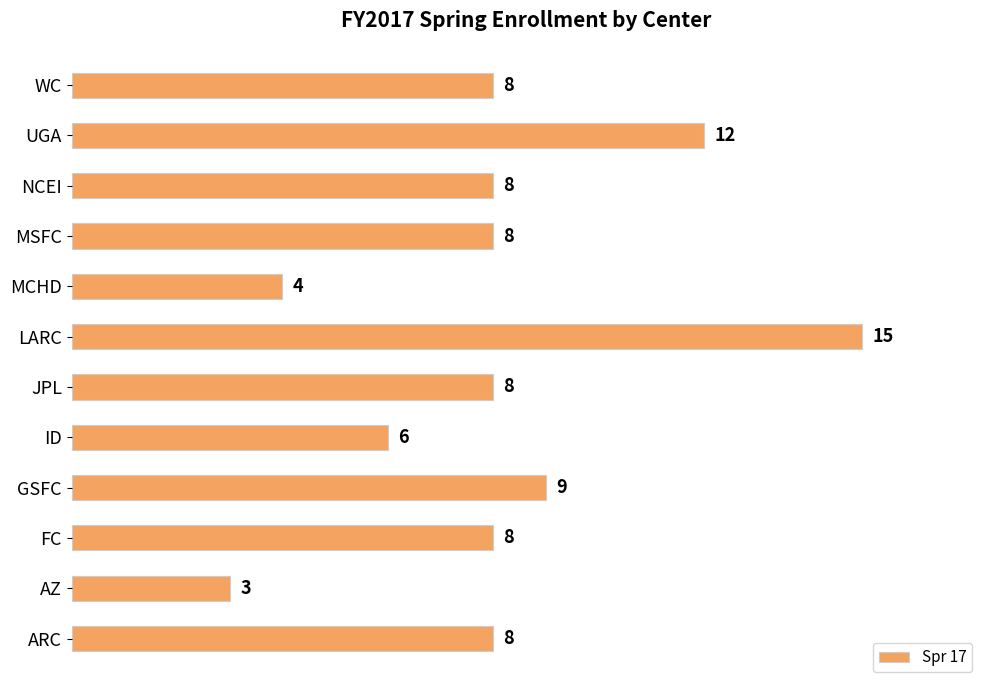

Between UGA and NCEI, which is larger?

UGA